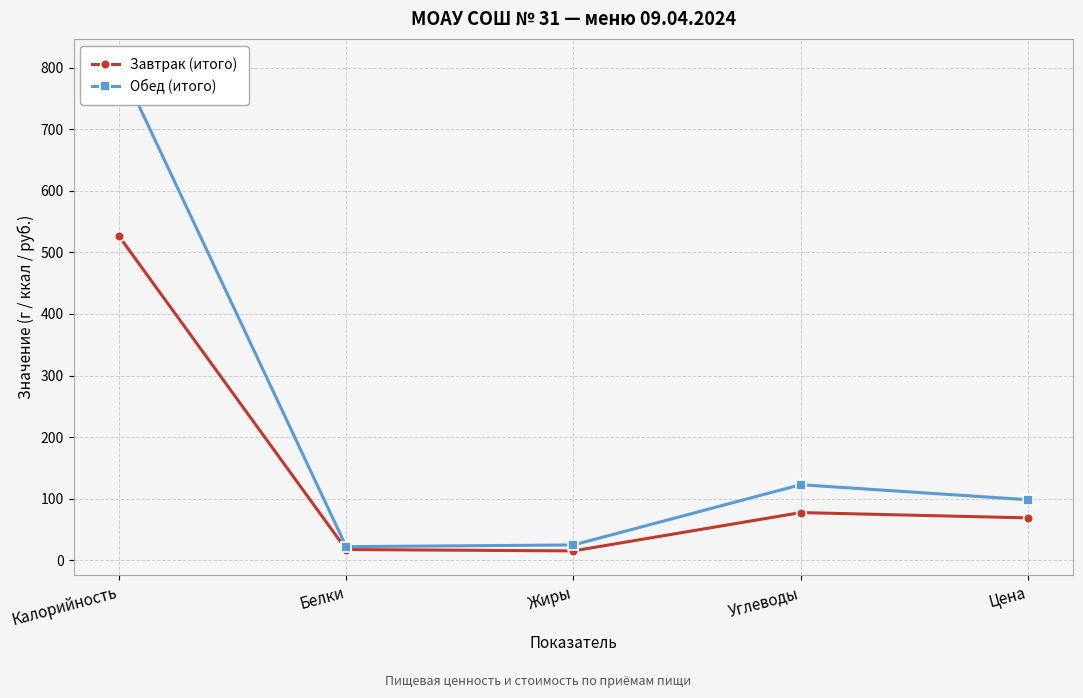

Is it true that Завтрак (итого) equals 15.4 at Жиры?

True